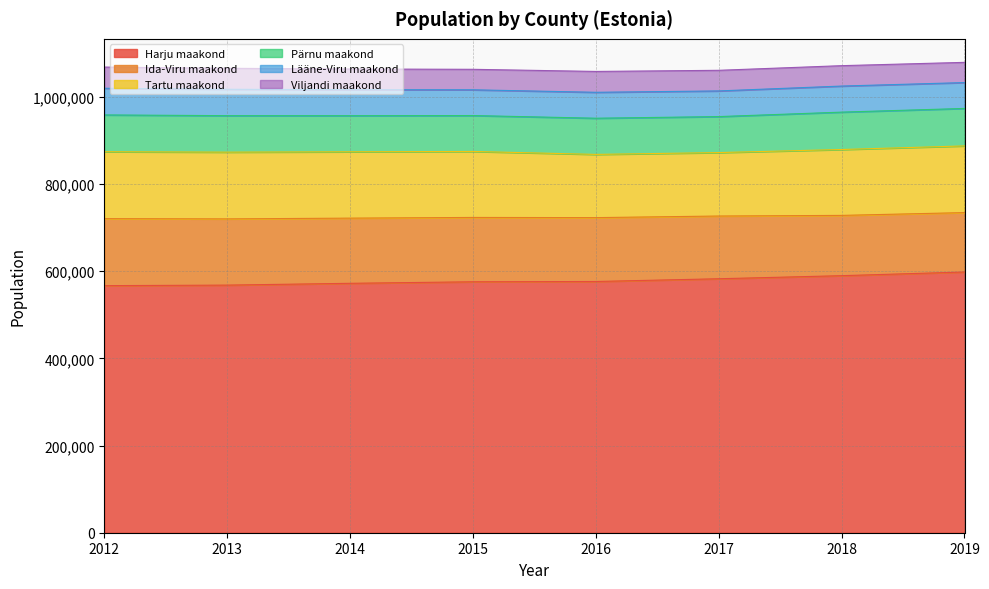

How many lines are shown in the chart?

6